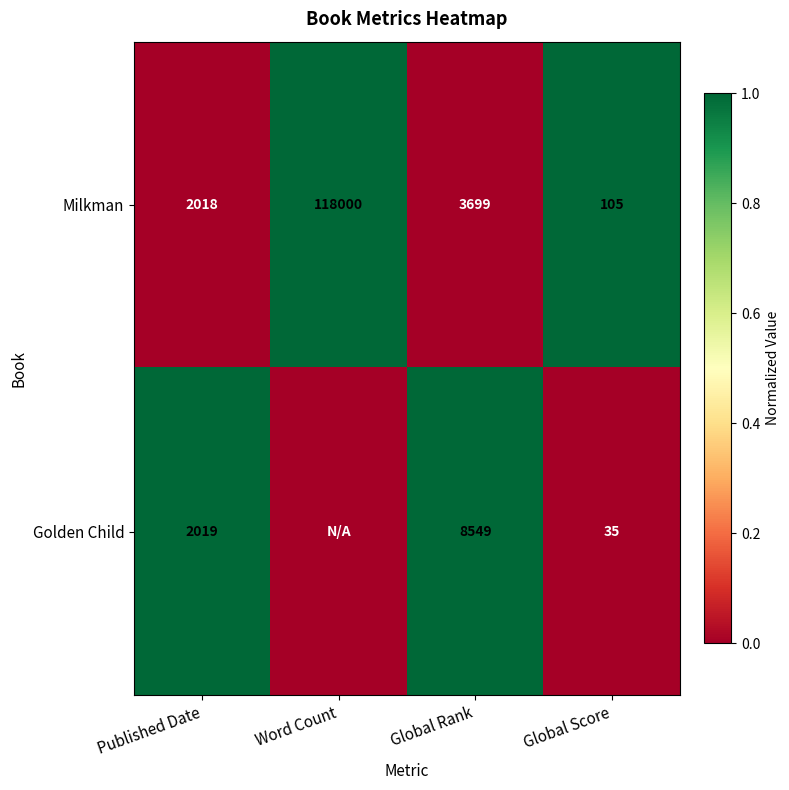

At which label does Milkman reach its minimum?

Global Score